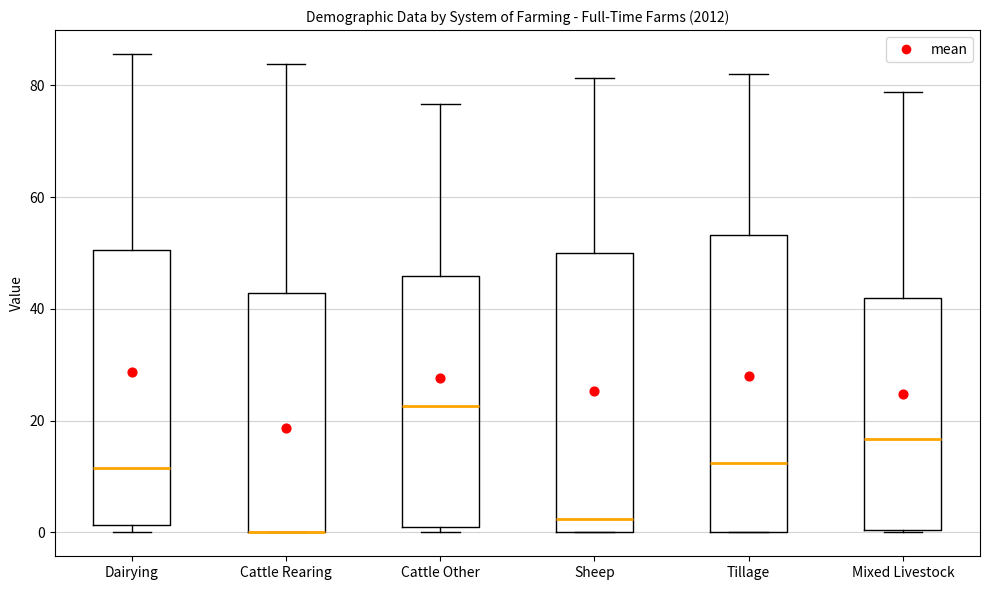

Where does the median line of the box for Dairying sit on the y-axis? The values are not printed on the chart, so give them approximately, as read against the axis.

12